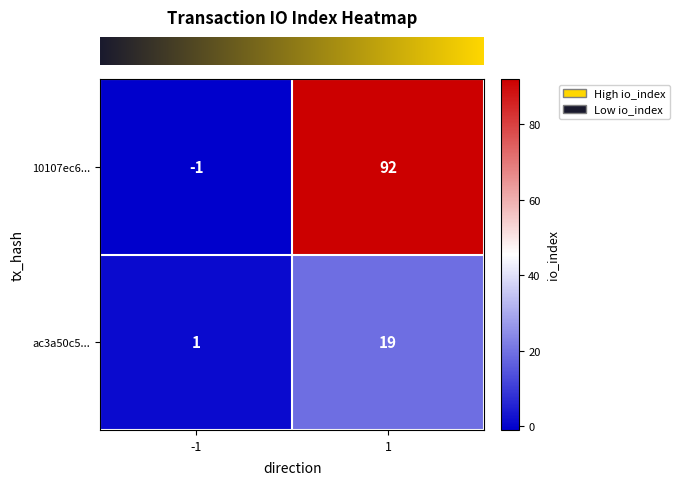

Reading right to left, what are all the values shown in this chart?

10107ec6...: 92	-1
ac3a50c5...: 19	1